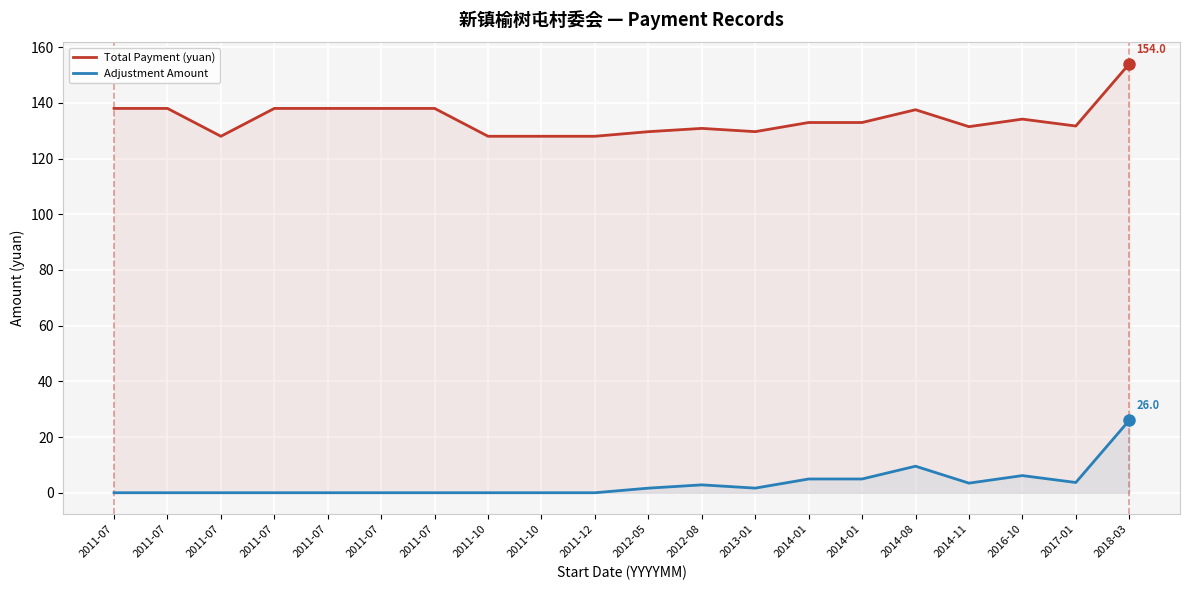

Reading left to right, extract all data points from this chart.

Total Payment (yuan): 138.0	138.0	128.0	138.0	138.0	138.0	138.0	128.0	128.0	128.0	129.7	130.8	129.7	132.9	132.9	137.5	131.4	134.2	131.7	154.0
Adjustment Amount: 0.0	0.0	0.0	0.0	0.0	0.0	0.0	0.0	0.0	0.0	1.6	2.8	1.7	4.9	4.9	9.5	3.5	6.2	3.7	26.0